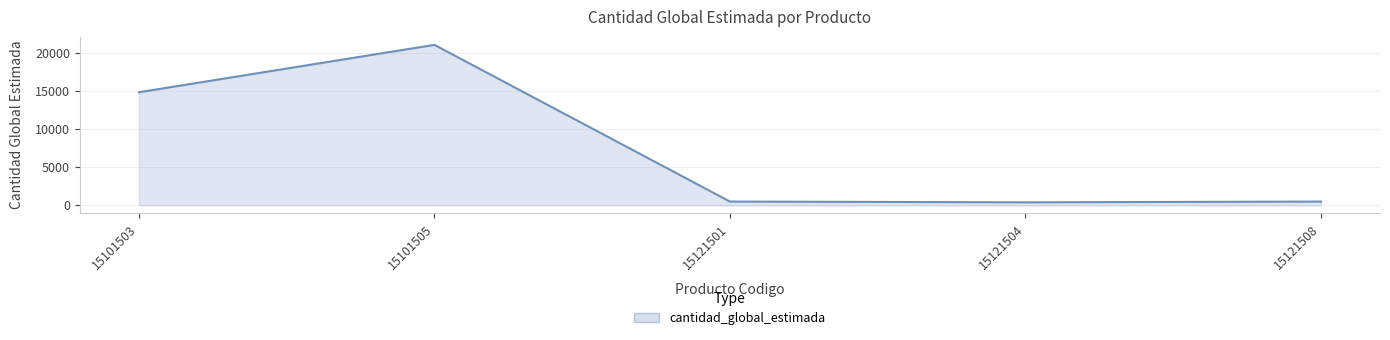

What is the difference between the values at 15121501 and 15101503?

14300